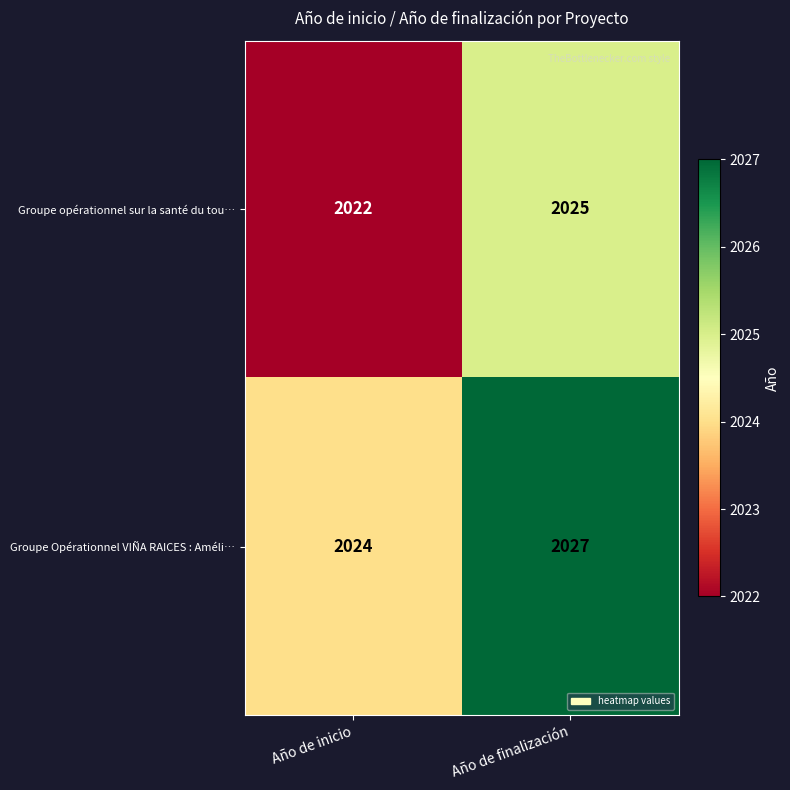

Reading left to right, transcribe all the data shown in this chart.

Groupe opérationnel sur la santé du tou…: Año de inicio=2022	Año de finalización=2025
Groupe Opérationnel VIÑA RAICES : Améli…: Año de inicio=2024	Año de finalización=2027